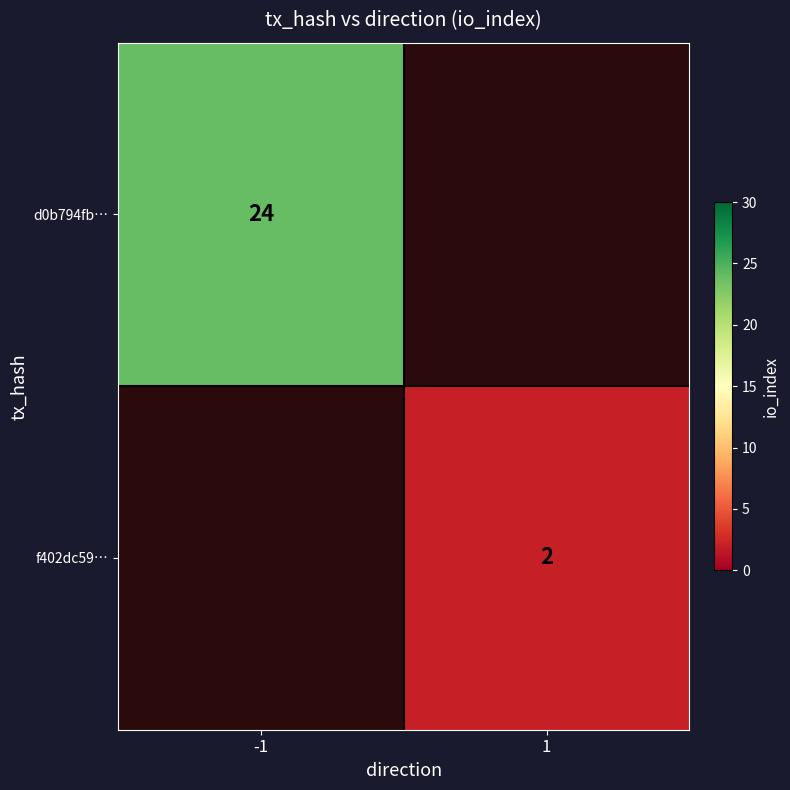

The value of d0b794fb… at -1 is 11.9. True or false?

False